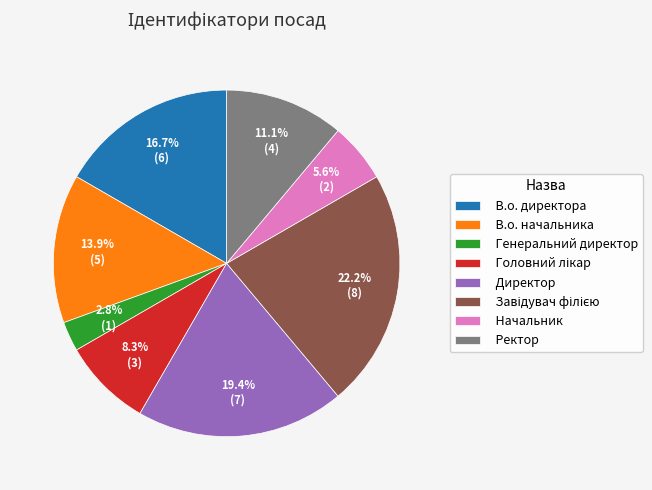

Count the number of slices in the pie.

8